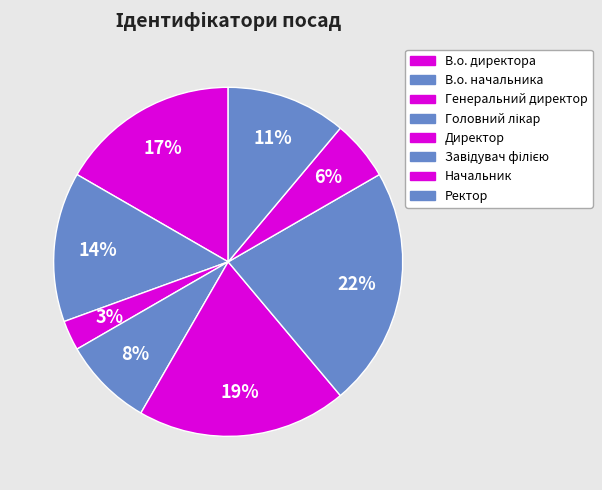

Count the number of slices in the pie.

8